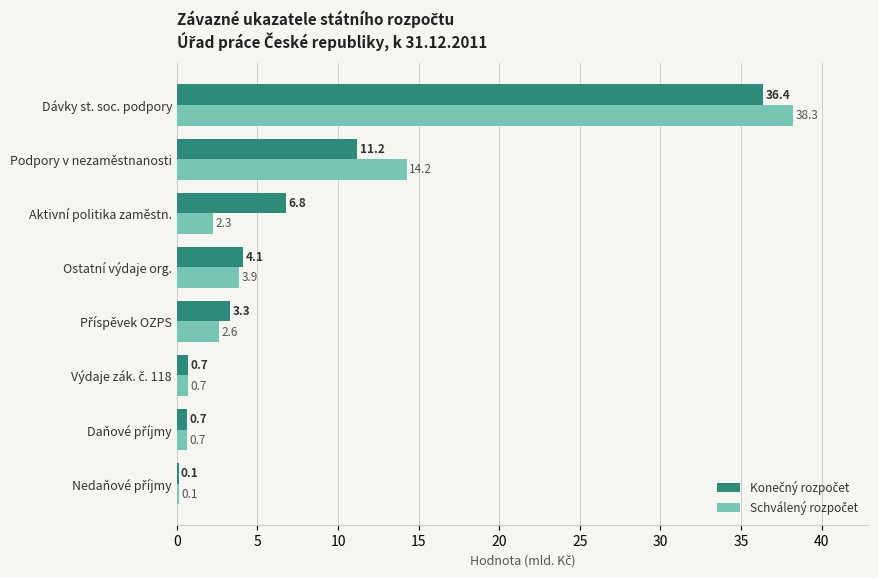

What is the greatest value displayed?

38.3